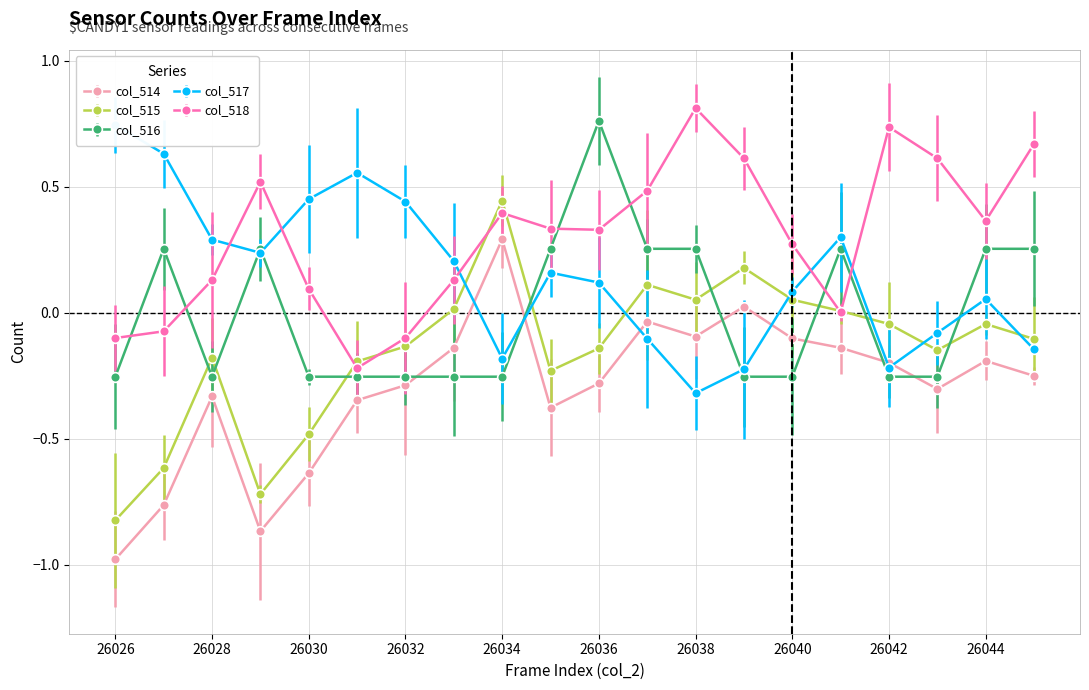

What is the approximate value of col_514 at 26044?

-0.2